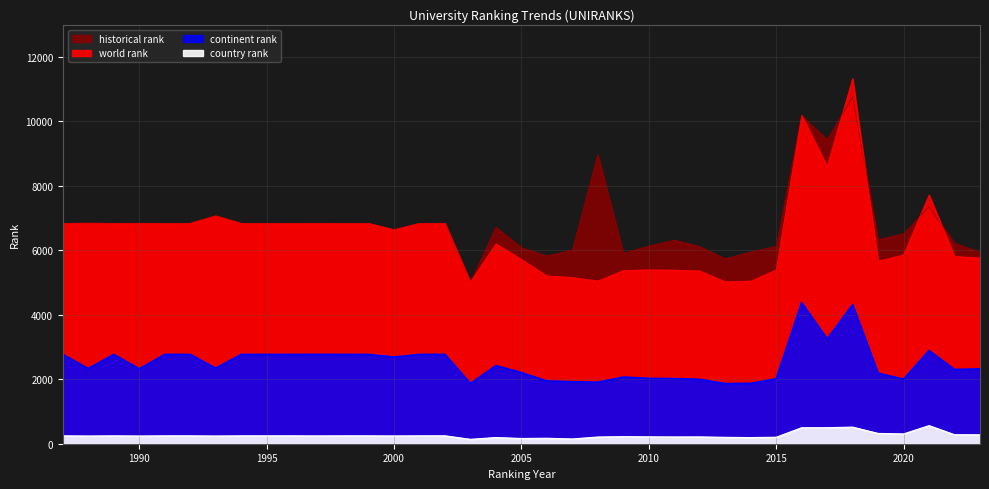

What is the difference between the maximum and minimum values in the continent rank series?

2513